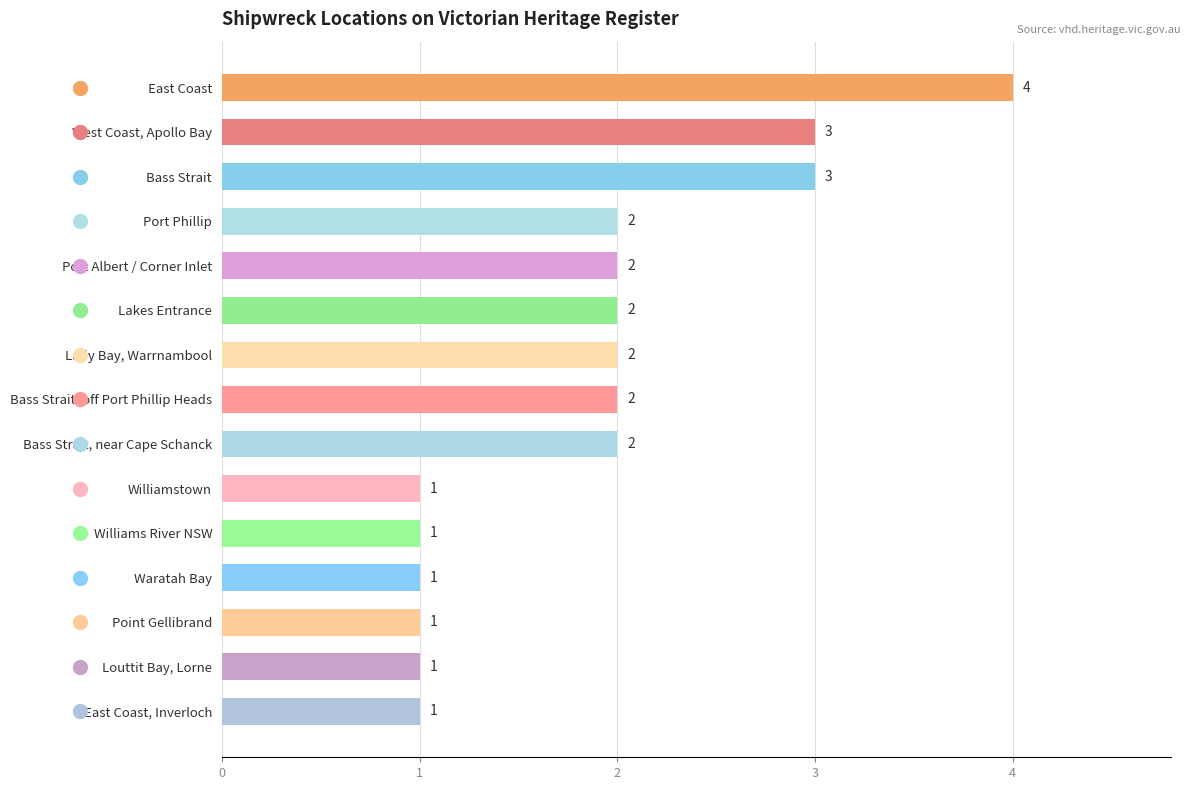

What is the ratio of the value at Louttit Bay, Lorne to the value at West Coast, Apollo Bay?

0.3